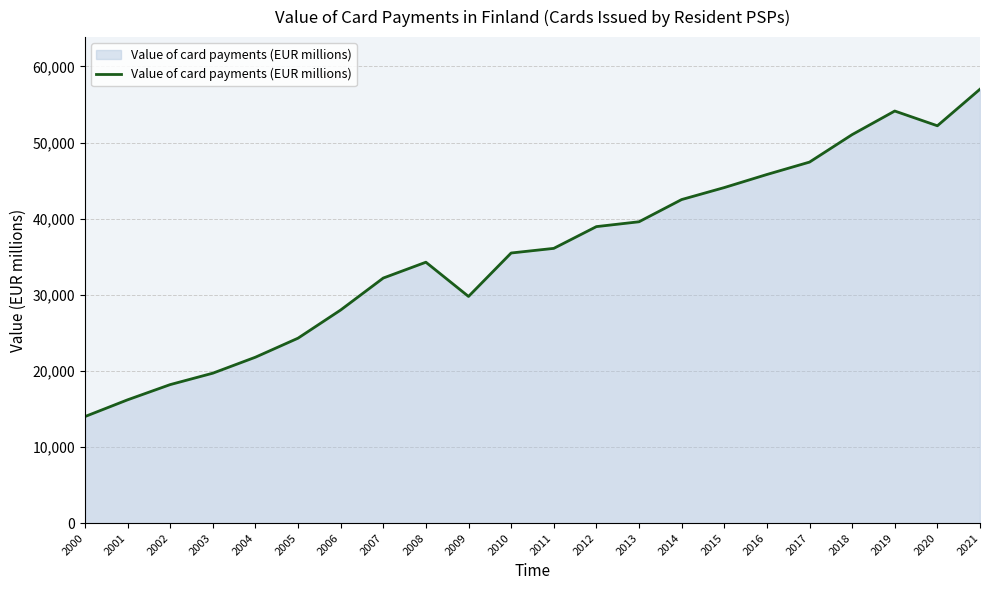

What is the difference between the values at 2021 and 2013?

17418.1